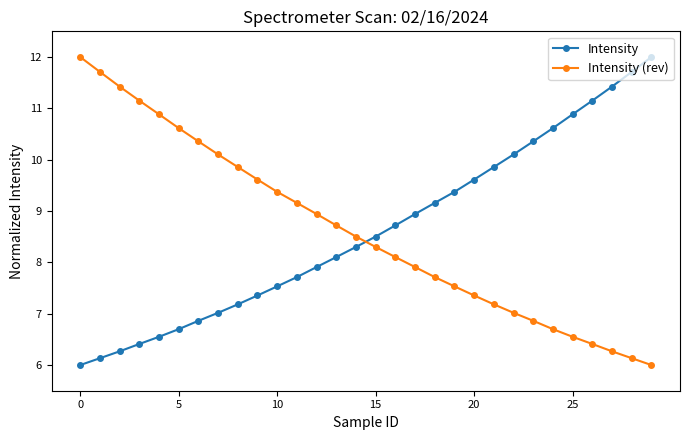

What is the average value of the Intensity series?

8.6